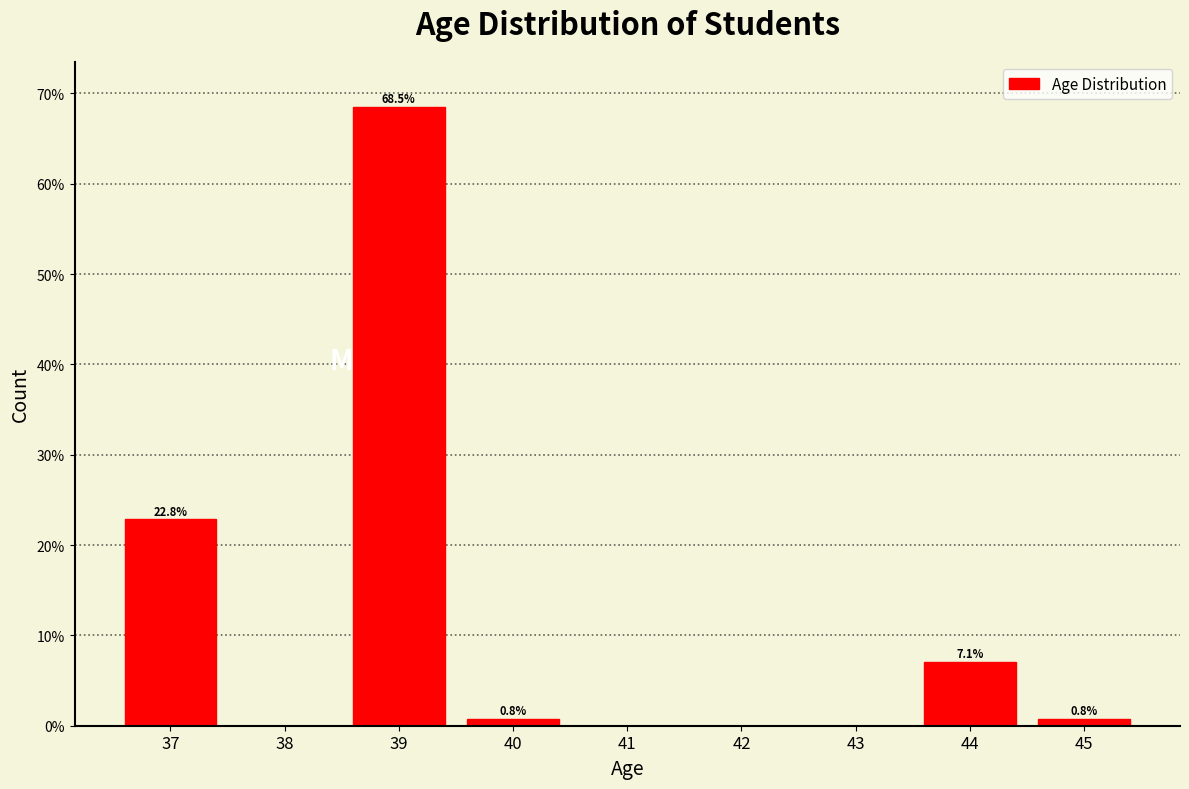

Reading left to right, what are all the values shown in this chart?

37=22.8	38=0.0	39=68.5	40=0.8	41=0.0	42=0.0	43=0.0	44=7.1	45=0.8